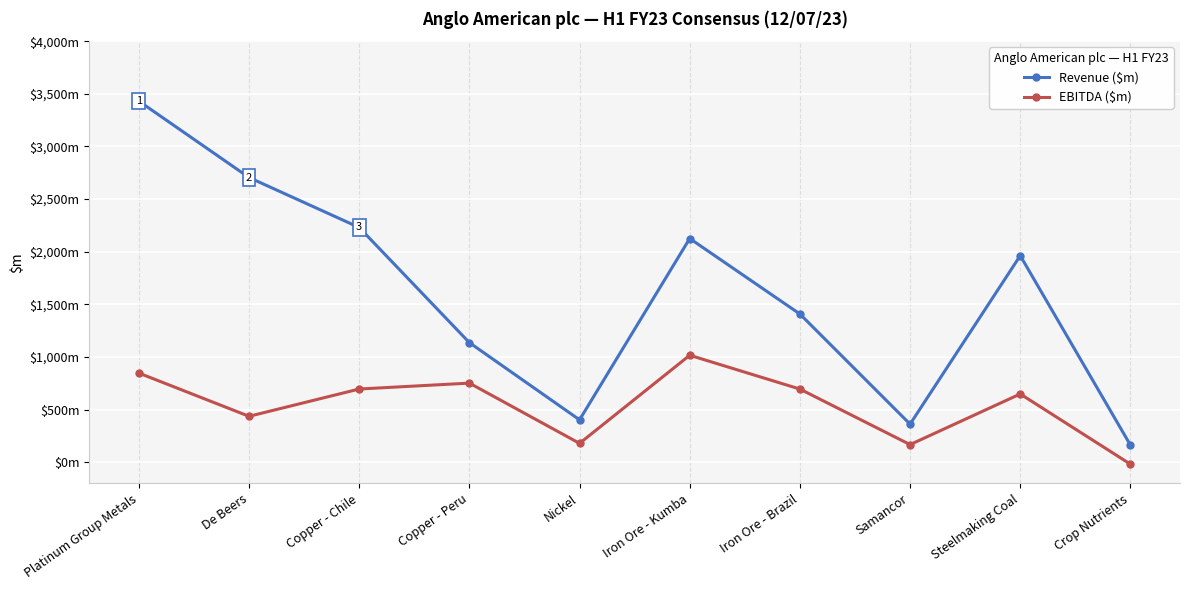

What is the total value across all series at Platinum Group Metals?

4277.5